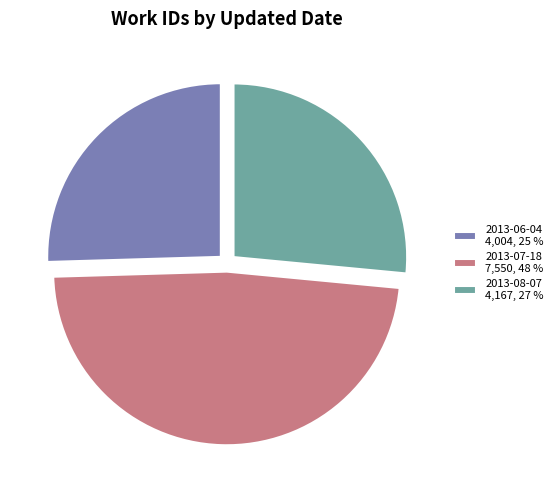

Which slice is the smallest?

2013-06-04